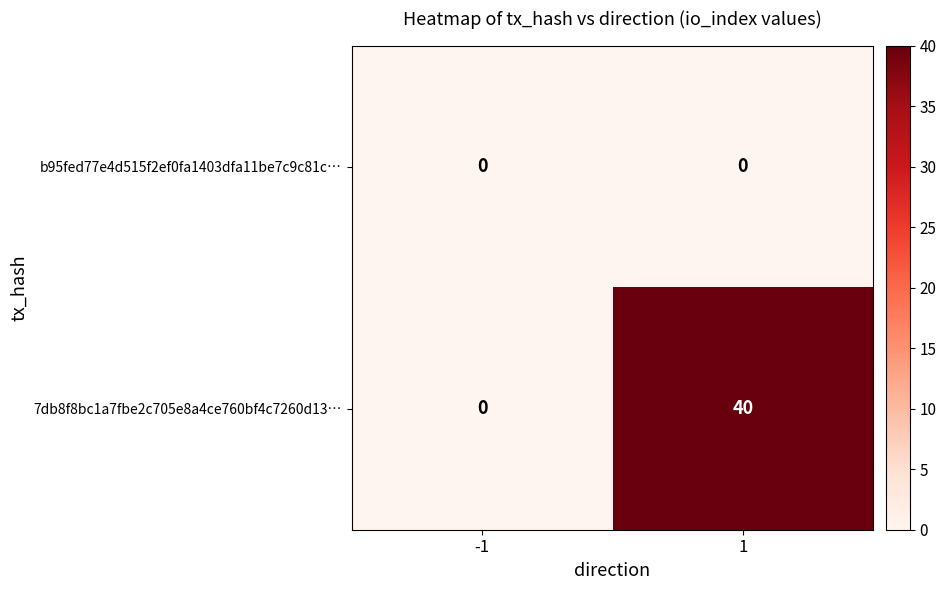

Where is b95fed77e4d515f2ef0fa1403dfa11be7c9c81c… nearest to the value 0?

-1